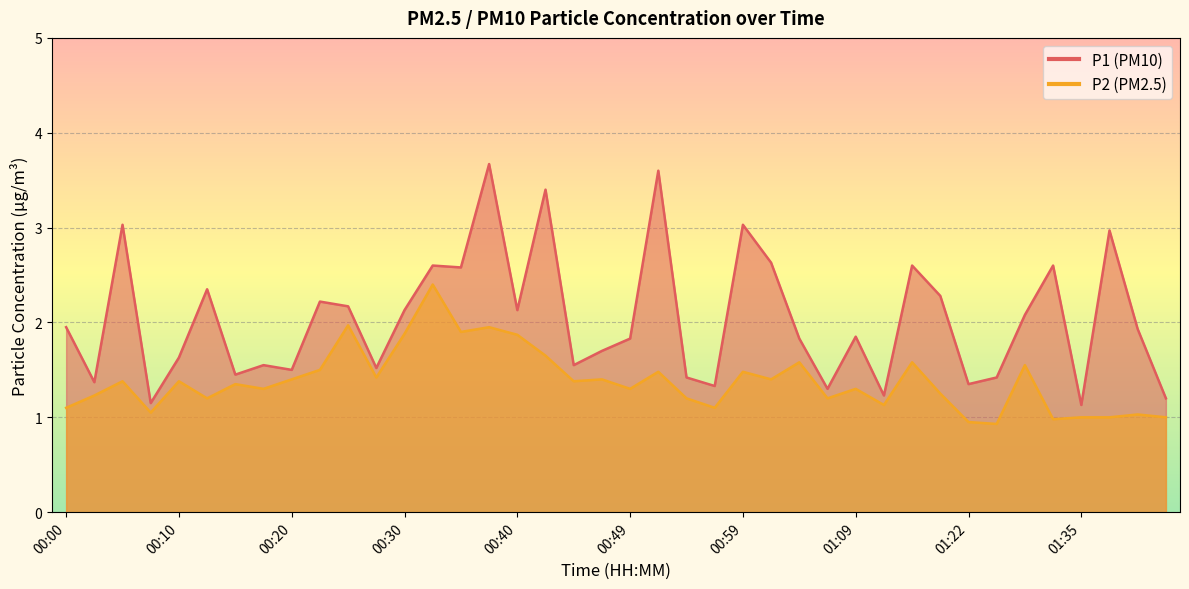

At how many categories does at least one series exceed 2?

18